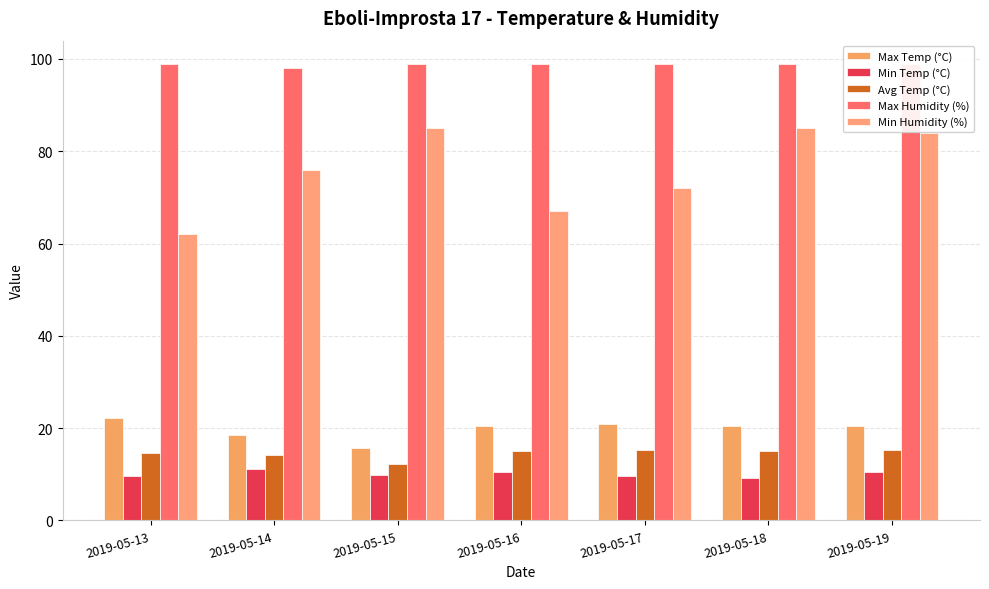

What is the sum of all Min Temp (°C) values?

70.5